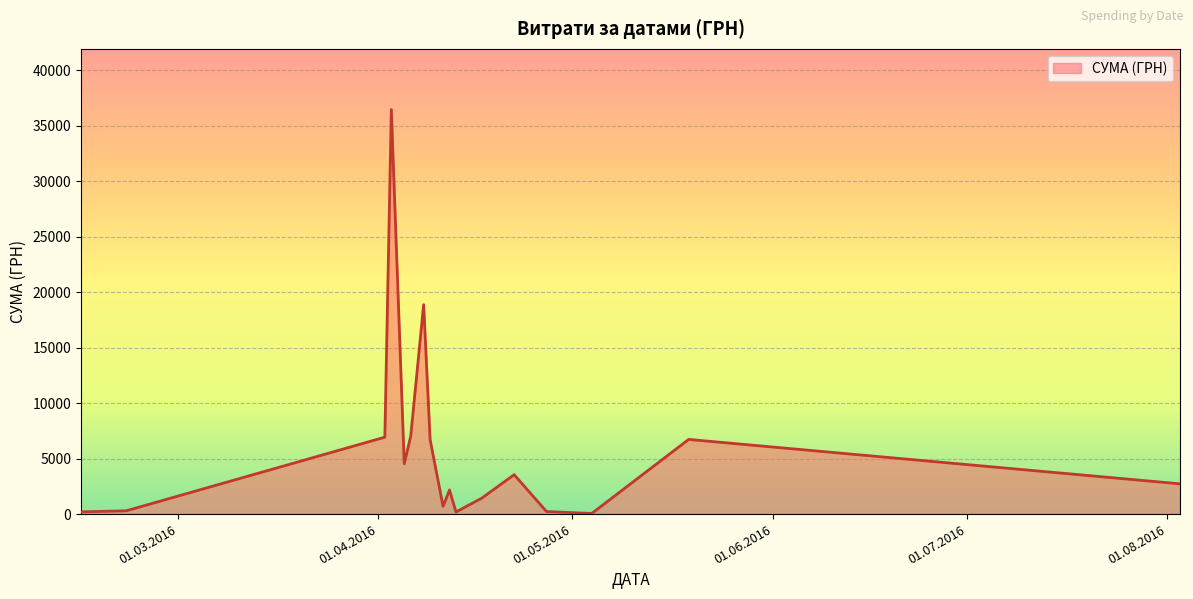

Does the chart have visible grid lines?

Yes